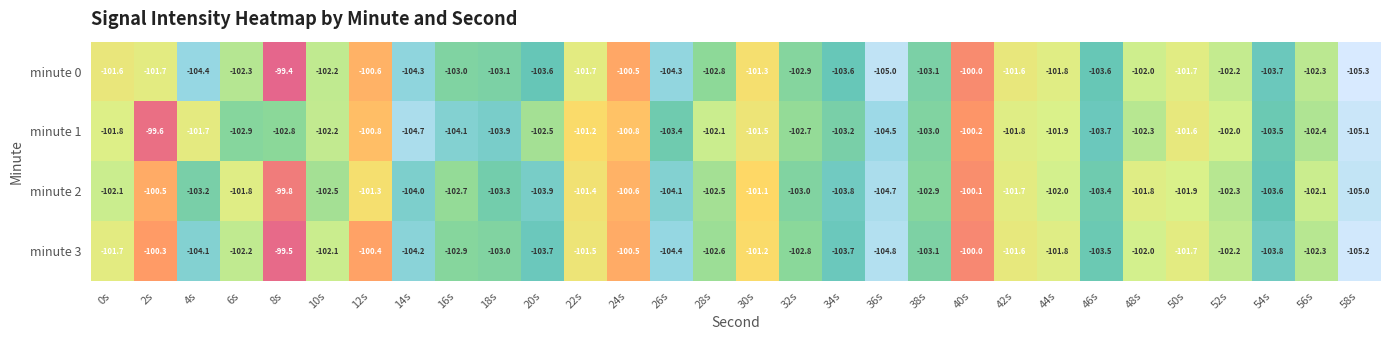

List the series in order of their peak value, lowest first.

minute 2, minute 1, minute 3, minute 0